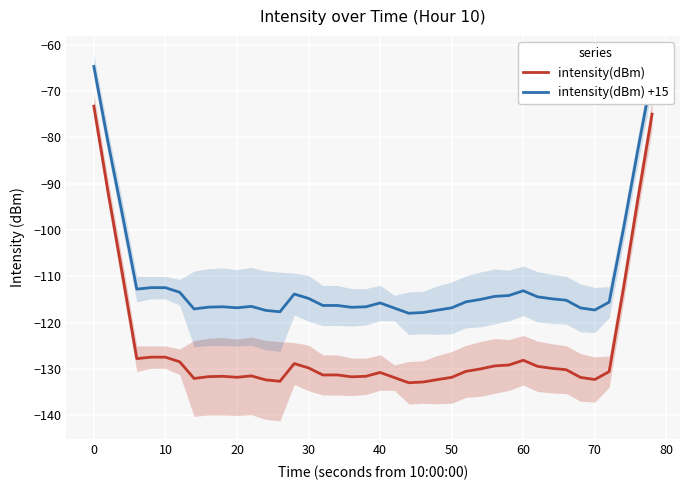

True or false: intensity(dBm) +15 and intensity(dBm) cross at least once.

False